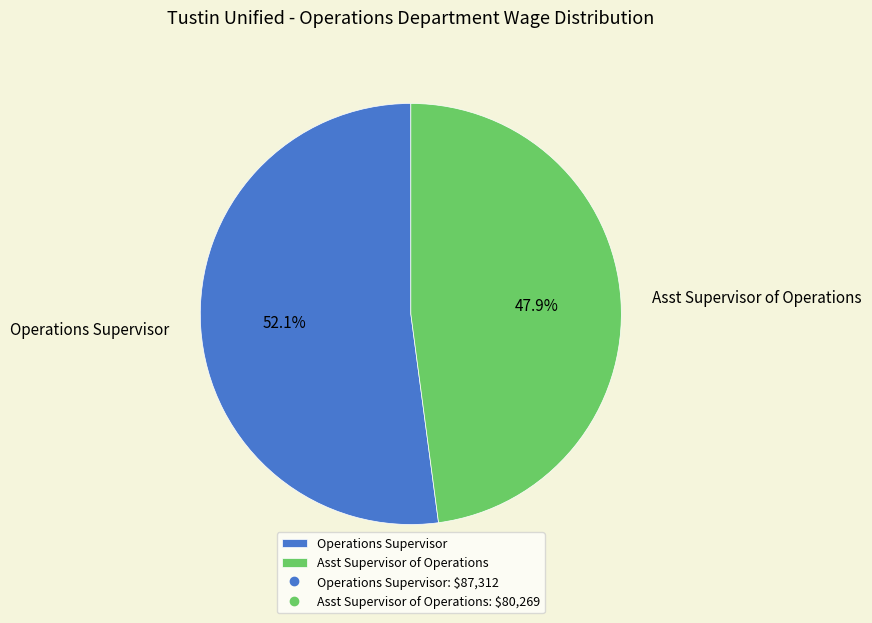

Count the number of slices in the pie.

2